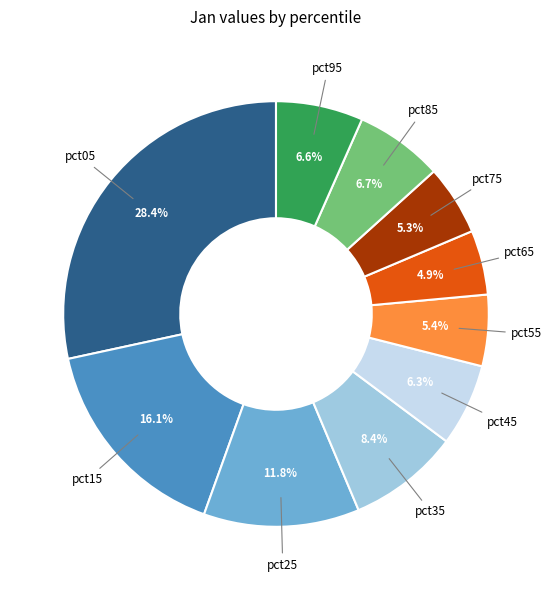

Does any single category account for the majority?

No